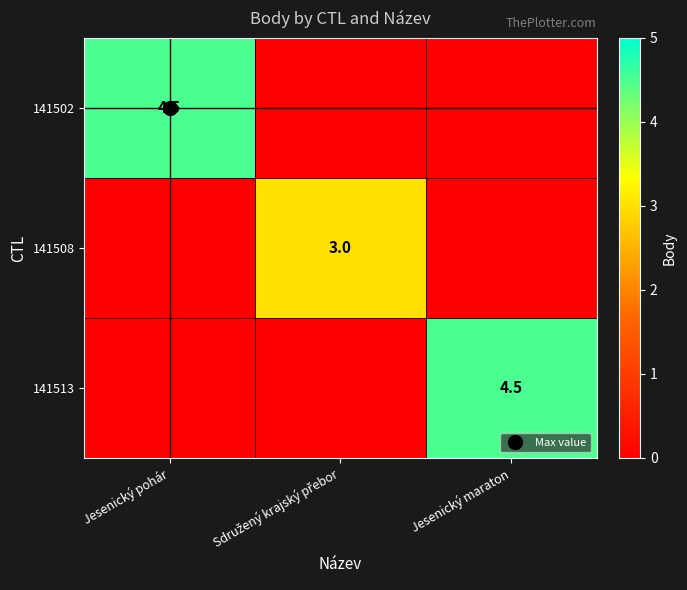

Which category has the lowest value across all series?

Sdružený krajský přebor